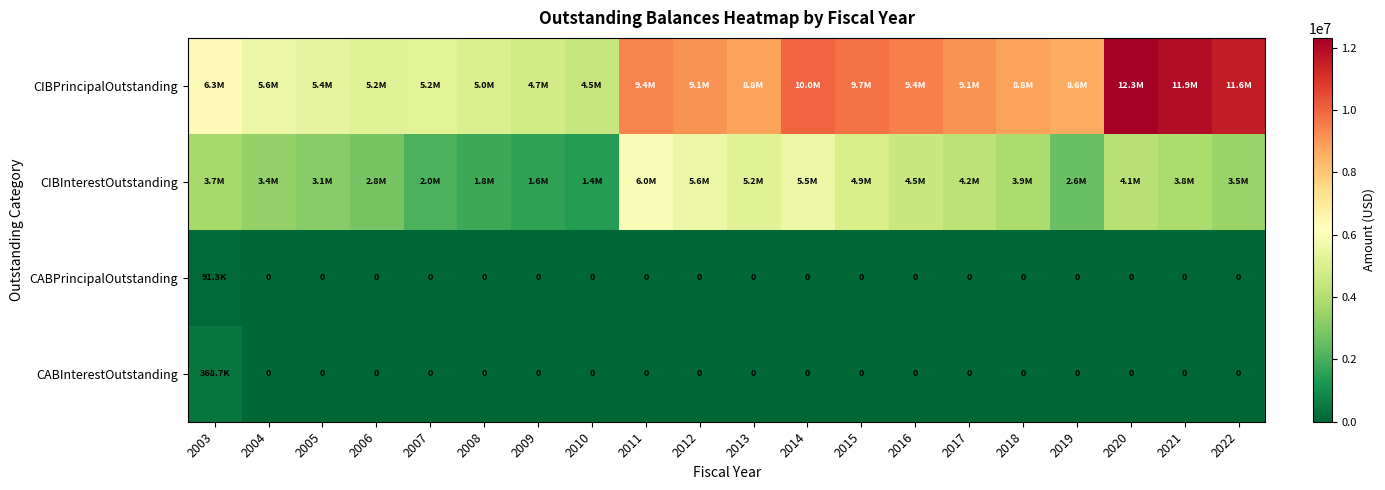

Where is CIBPrincipalOutstanding nearest to the value 8382500?

2019